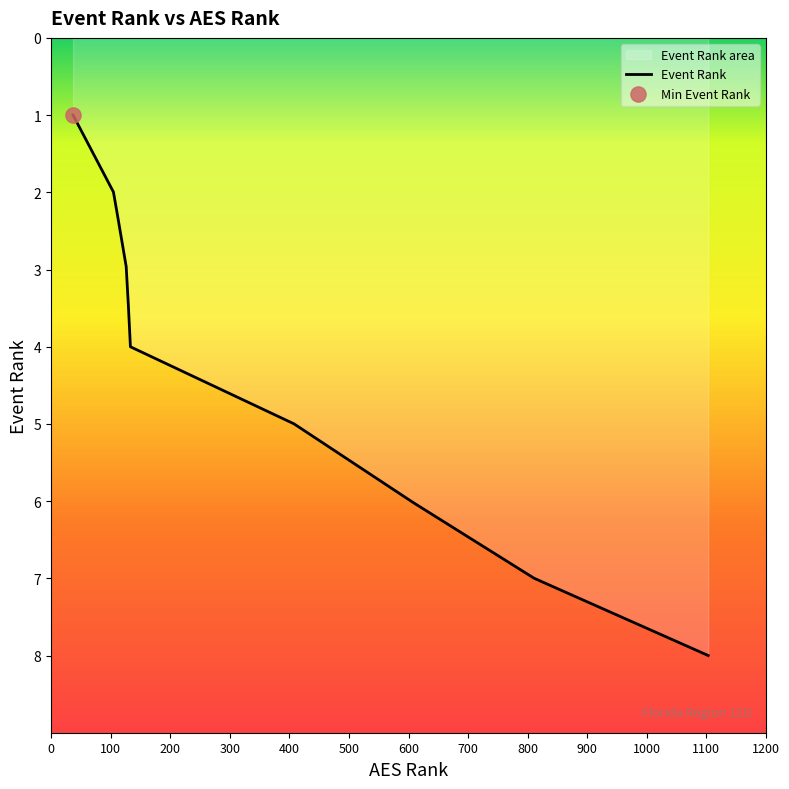

What is the change in value from 37 to 811?

+6